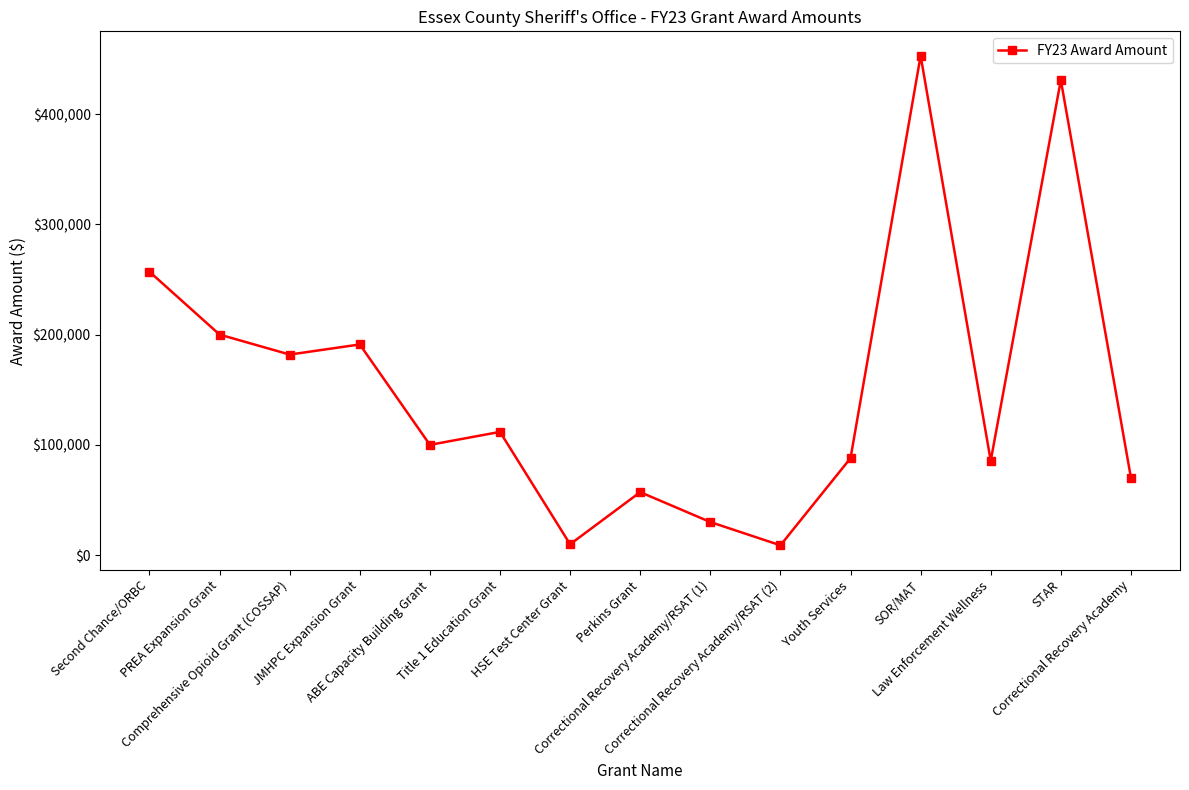

How many categories are shown in the chart?

15